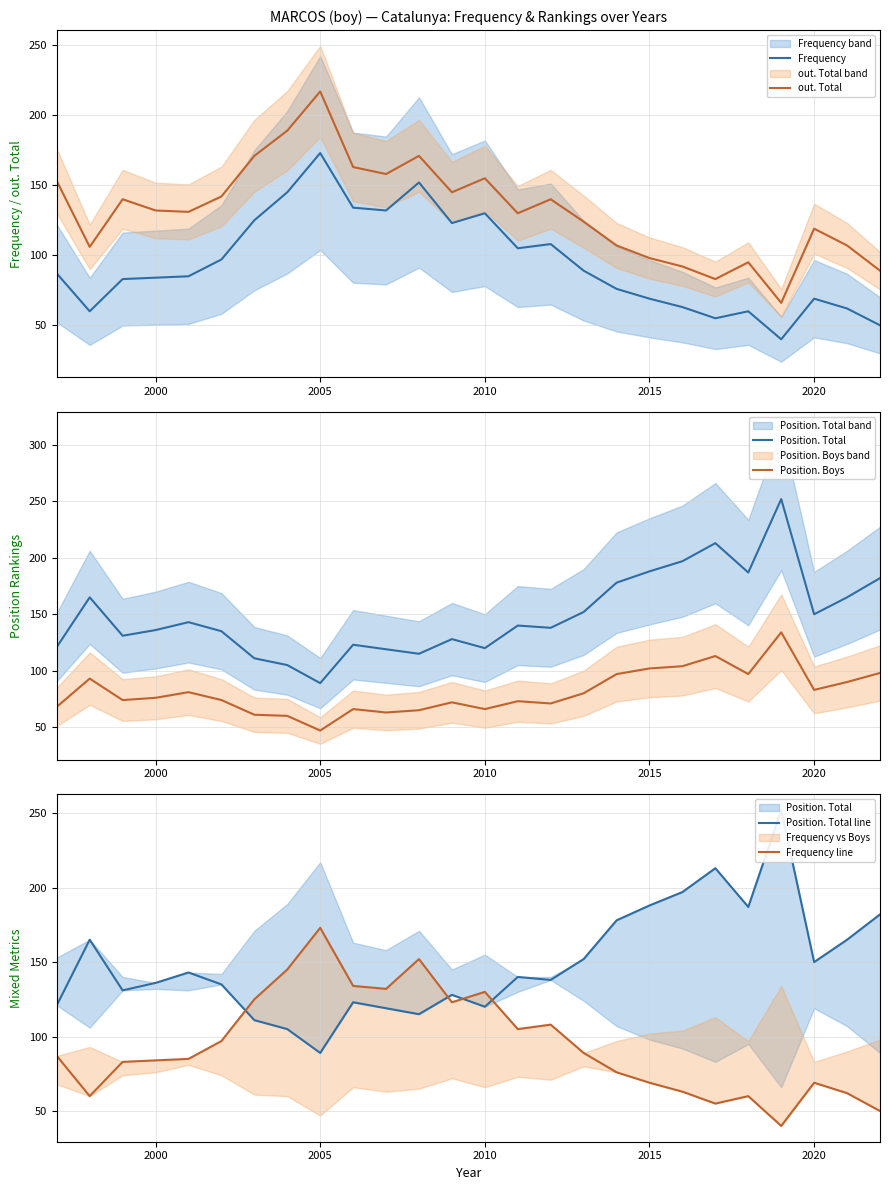

The value of Frequency at 2010 is 130. True or false?

True